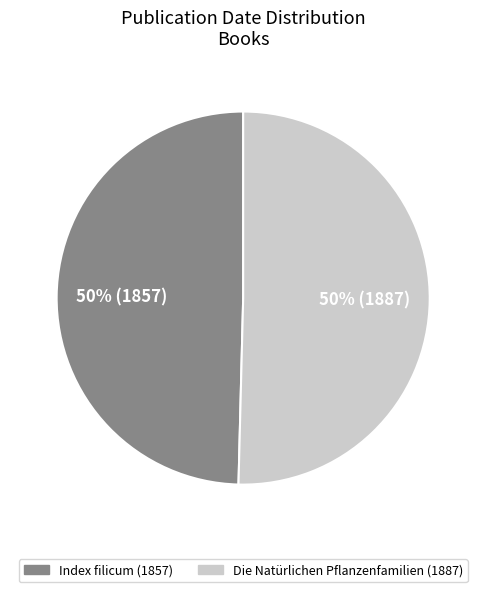

To the nearest percent, what is the combined percentage of Index filicum (1857) and Die Natürlichen Pflanzenfamilien (1887)?

100%